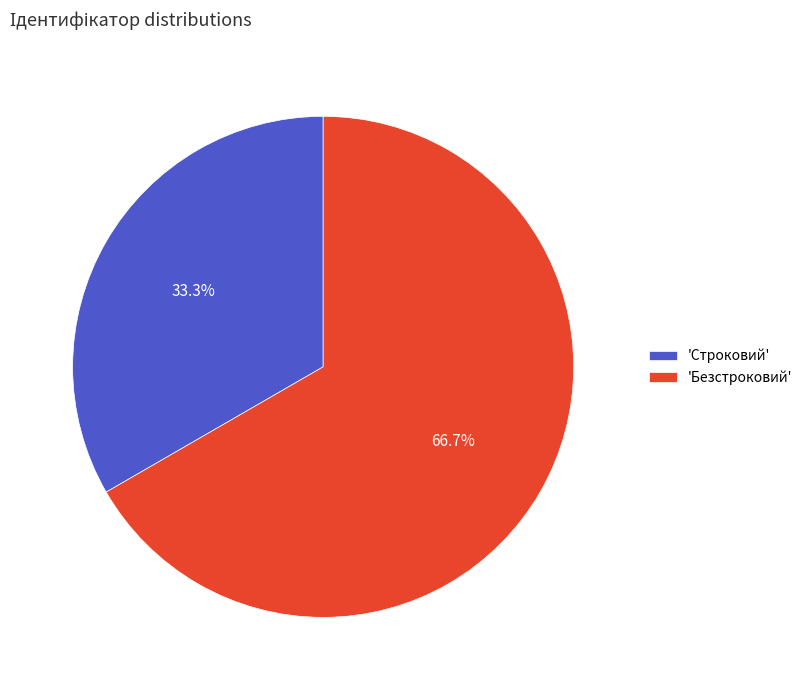

Which slice is the smallest?

'Строковий'